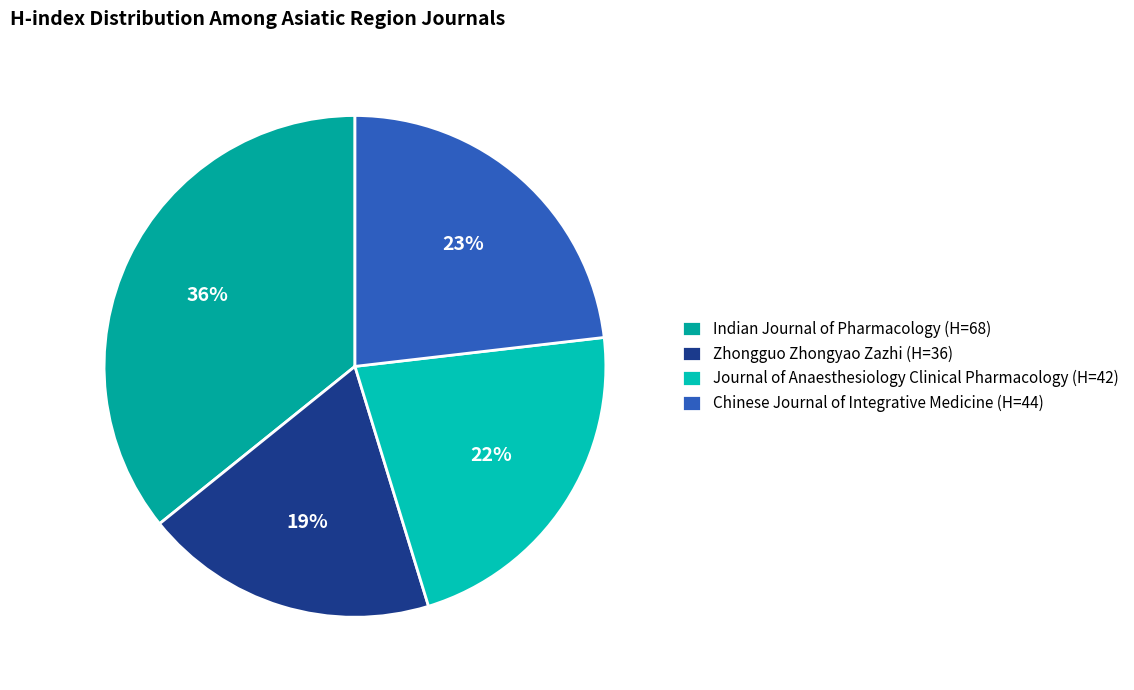

To the nearest percent, what is the combined percentage of Journal of Anaesthesiology Clinical Pharmacology and Indian Journal of Pharmacology?

58%